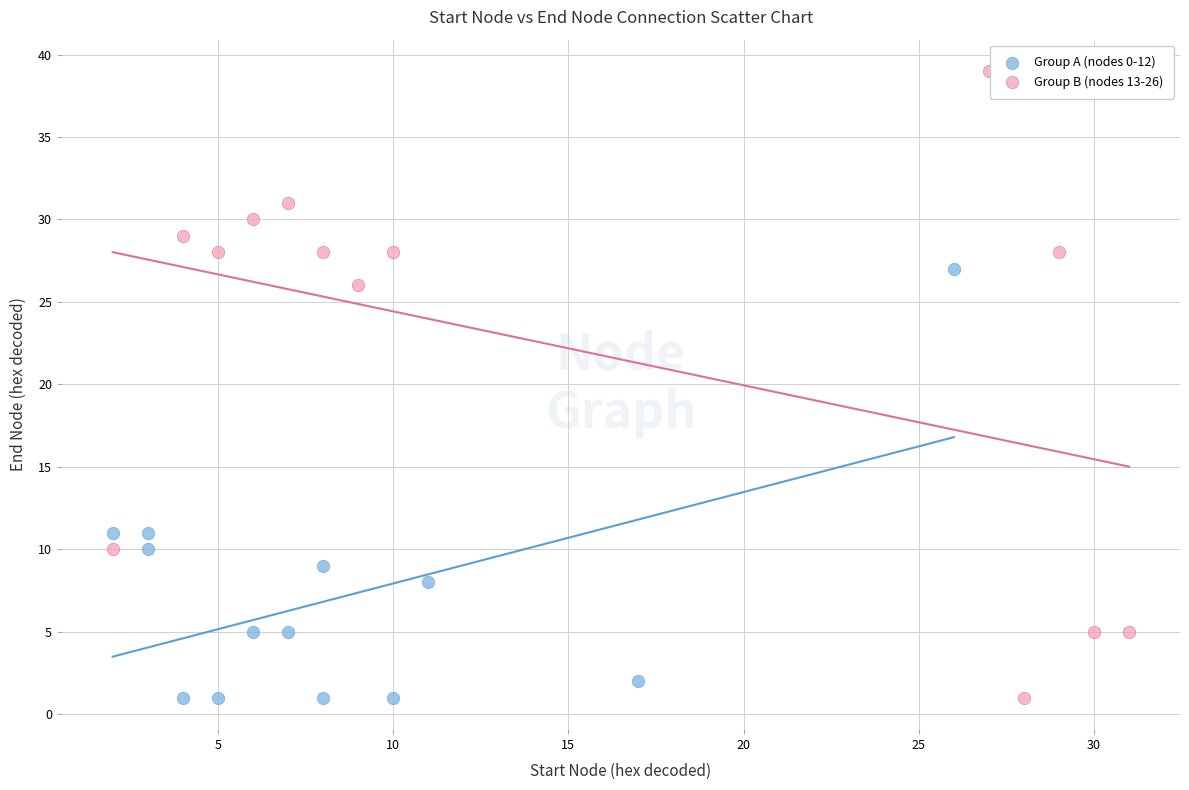

Which series has the largest Y range (max minus min)?

Group B (nodes 13-26)